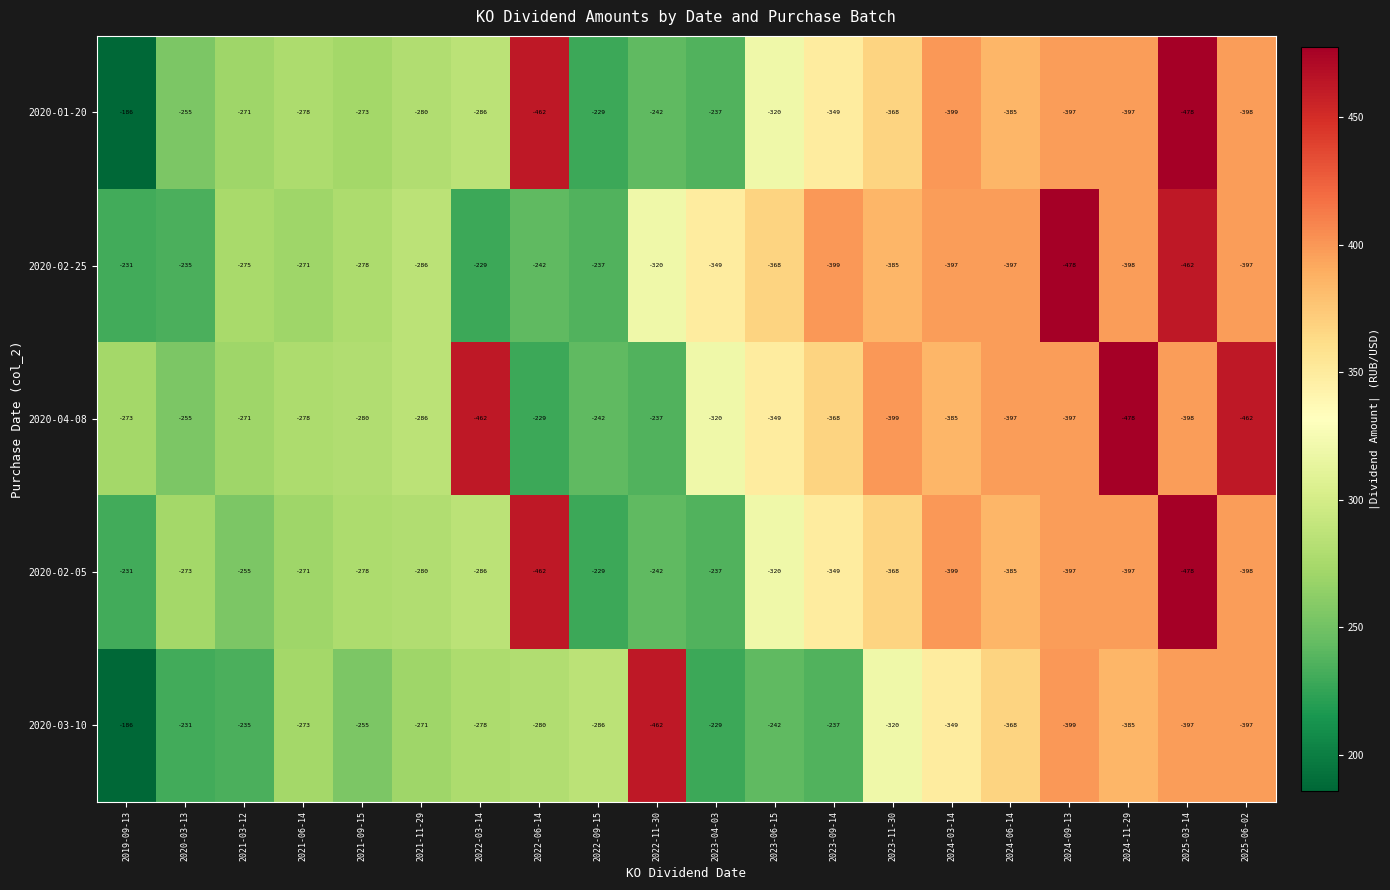

Which category has the highest value across all series?

2019-09-13